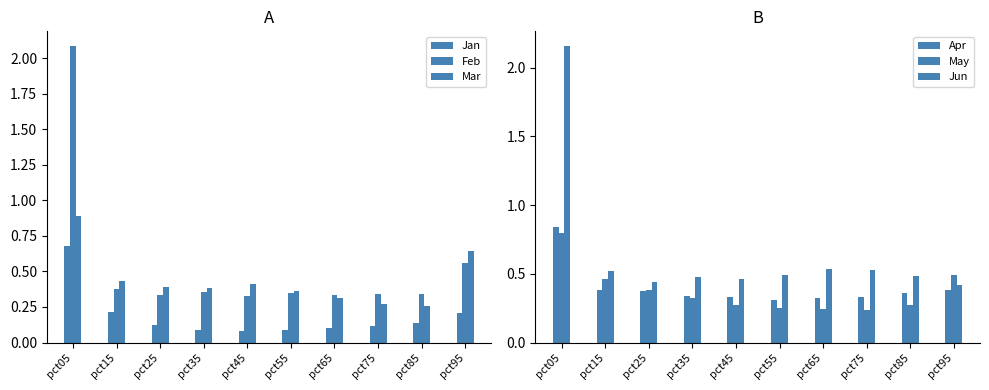

At how many categories does at least one series exceed 1?

1